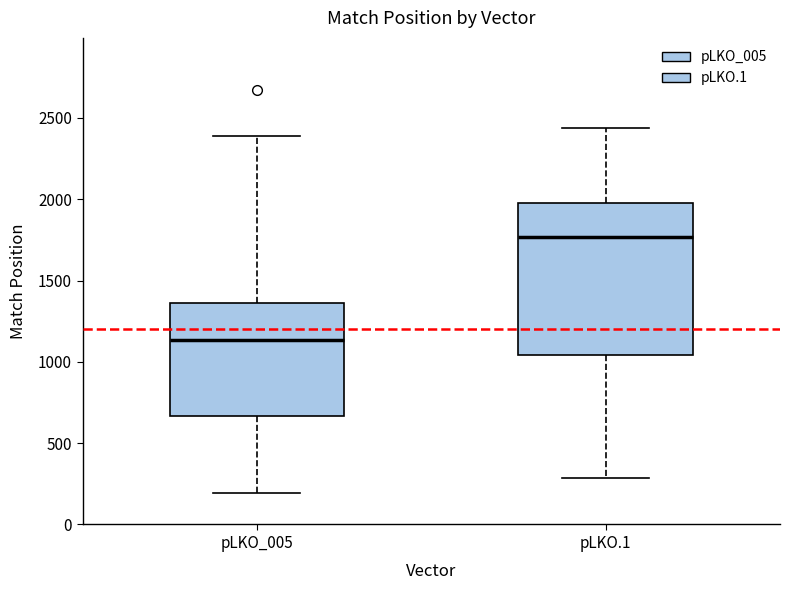

Reading left to right, read every box against the y-axis: the position of its median line, the range the box covers, and the ends of its whiskers. The values are not printed on the chart, so give them approximately, as read against the axis.

pLKO_005: median 1150, box 650 to 1350, whiskers 200 to 2400
pLKO.1: median 1750, box 1050 to 2000, whiskers 300 to 2450